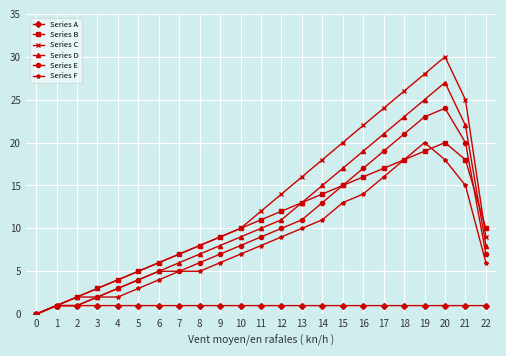

How many distinct data groups are displayed?

6